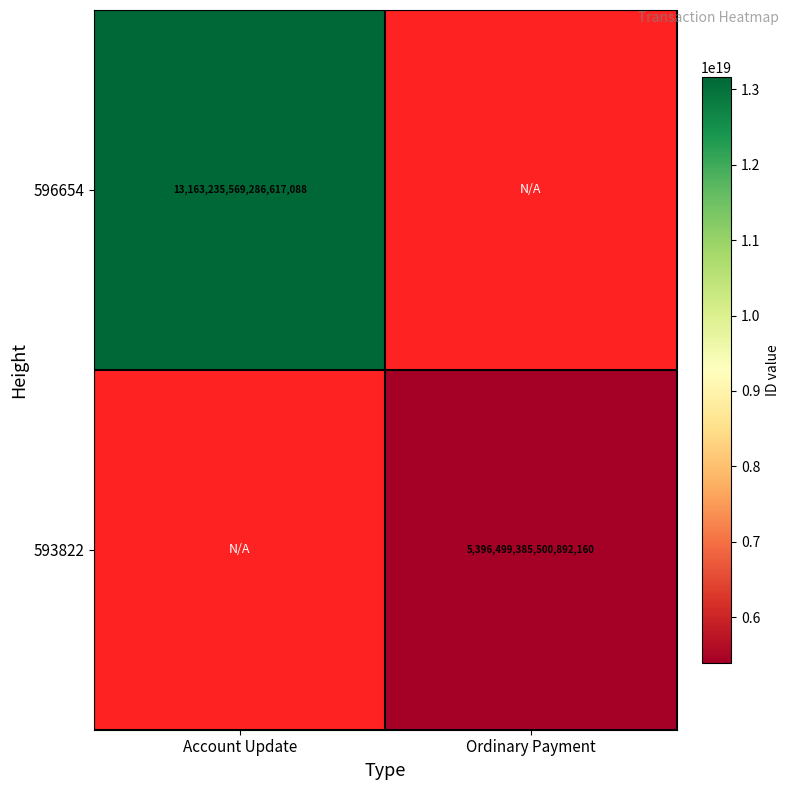

The 593822 series shows 5396499385500892160 at Ordinary Payment. True or false?

True